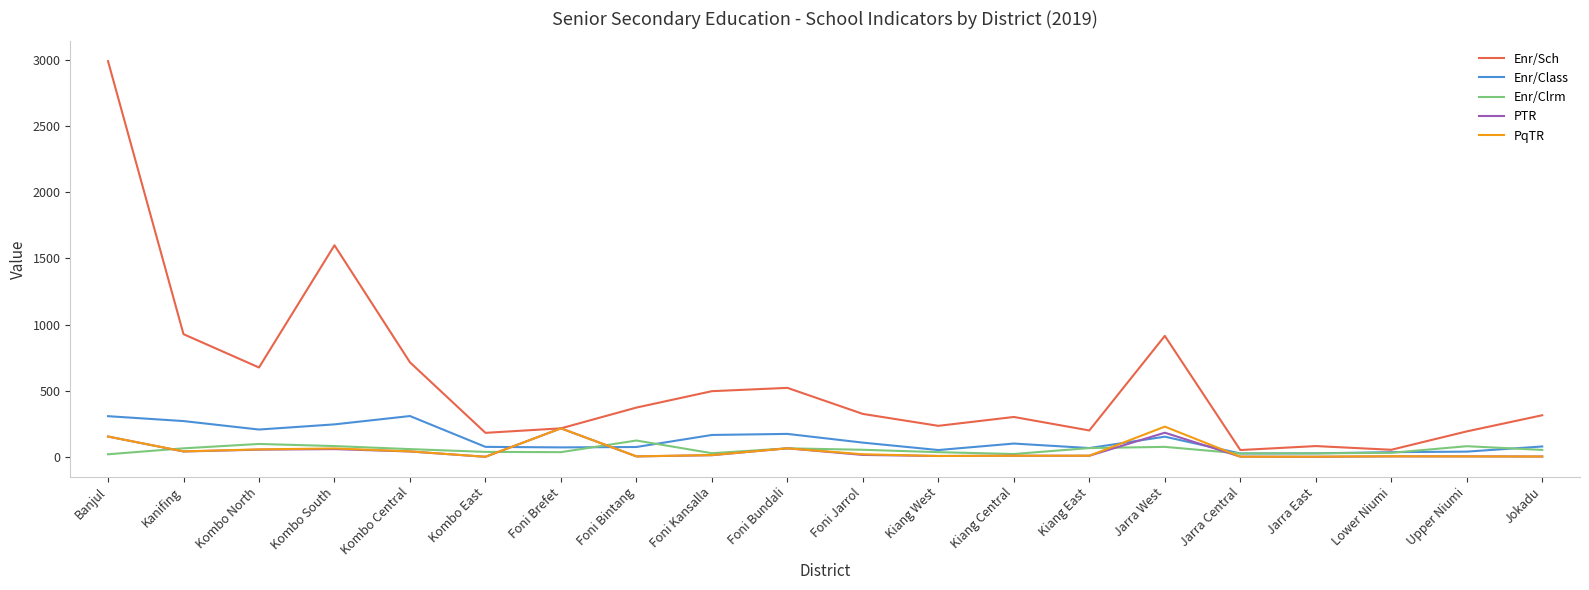

How many values in the Enr/Class series are below 101?

10